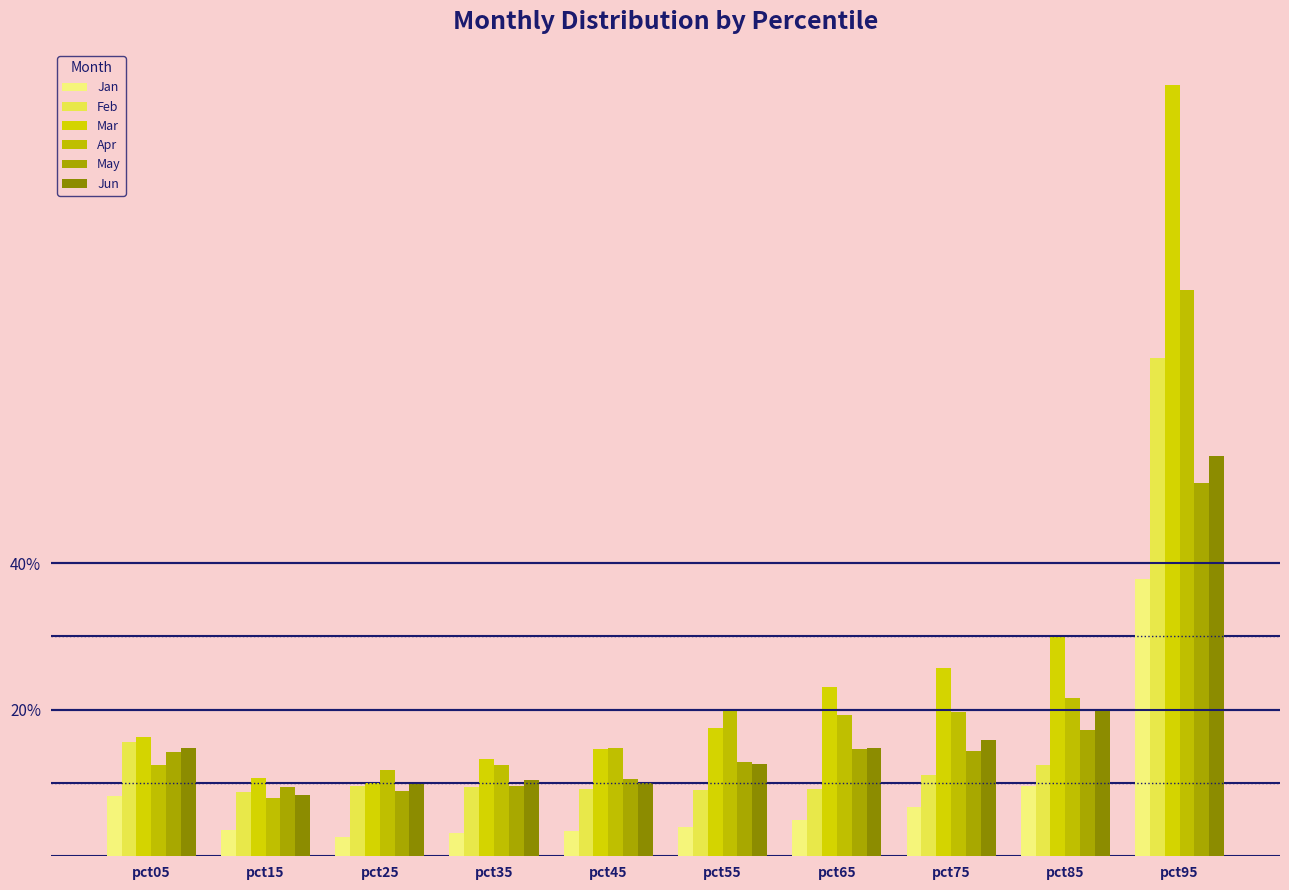

What is the total value across all series at pct35?

0.6